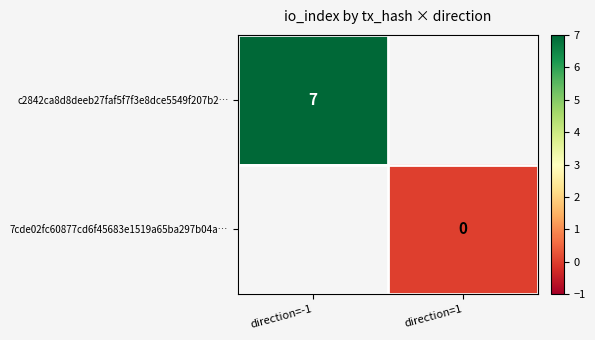

Is the value of c2842ca8d8deeb27faf5f7f3e8dce5549f207b2… at direction=-1 greater than the value of 7cde02fc60877cd6f45683e1519a65ba297b04a… at direction=1?

Yes